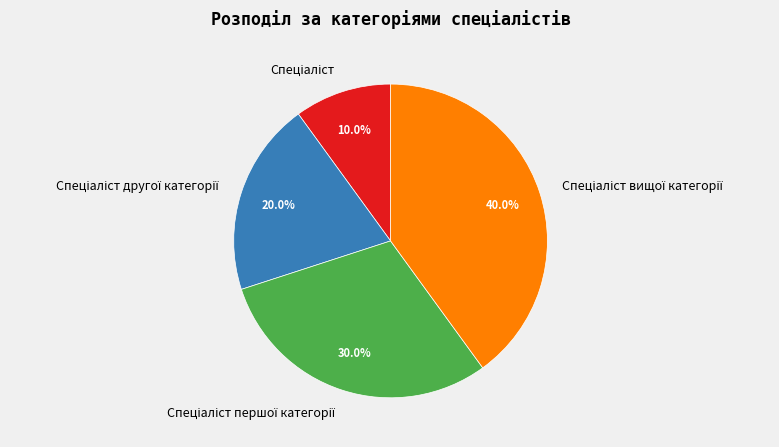

Does any single category account for the majority?

No